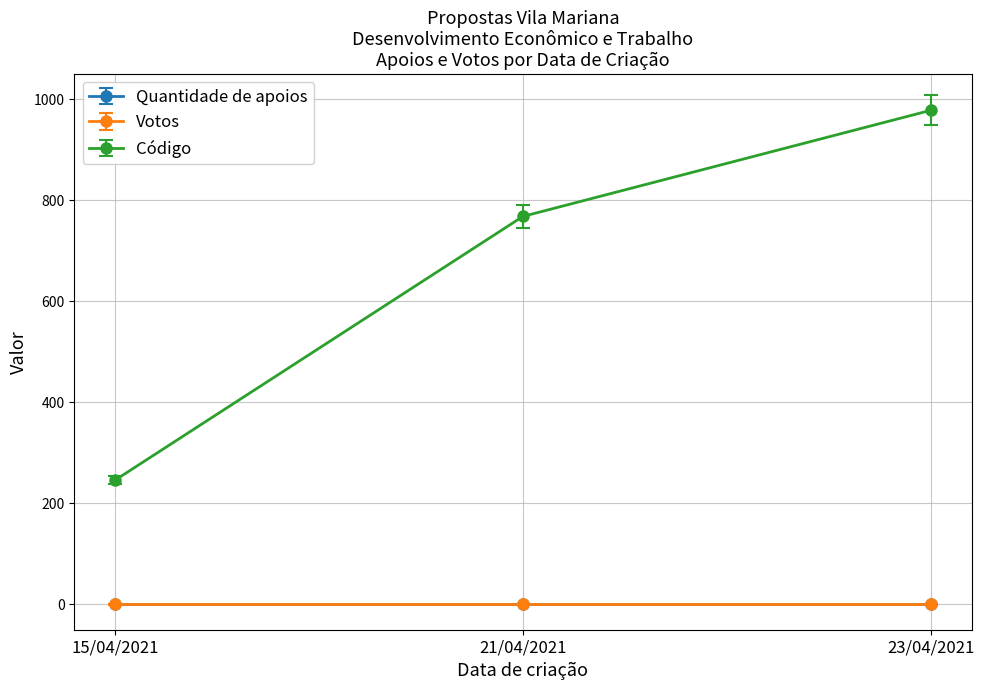

How many Código values are between 246 and 978?

3